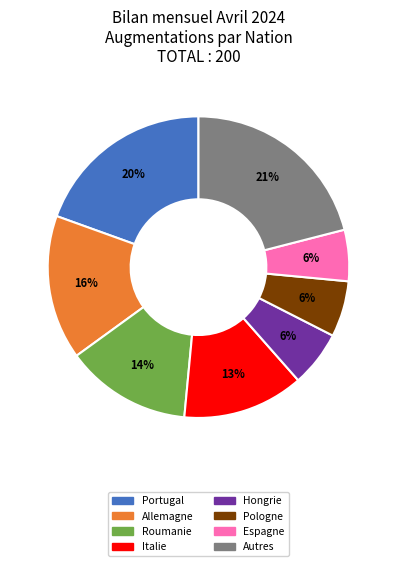

Is there a majority slice in this chart?

No